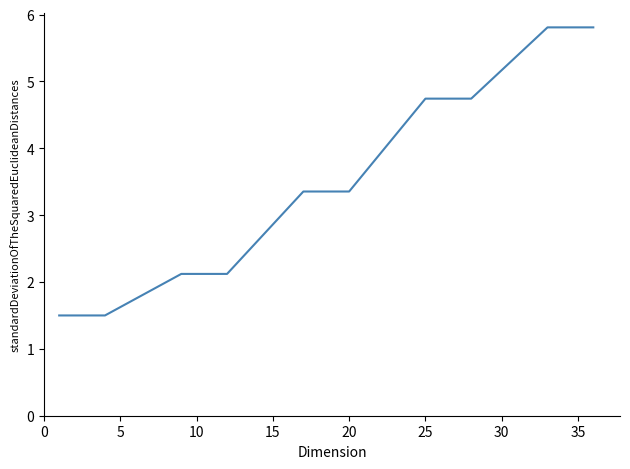

What is the greatest value displayed?

5.8